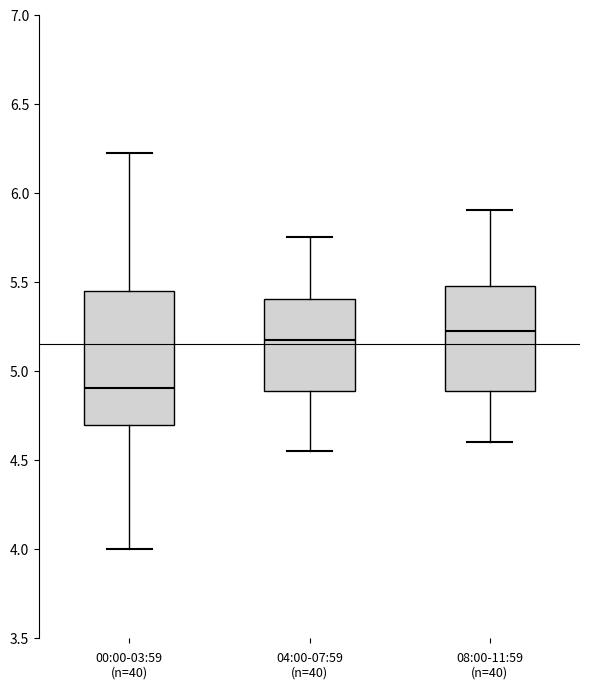

Which box is the tallest, from its lower edge to its upper edge?

00:00-03:59 (n=40)